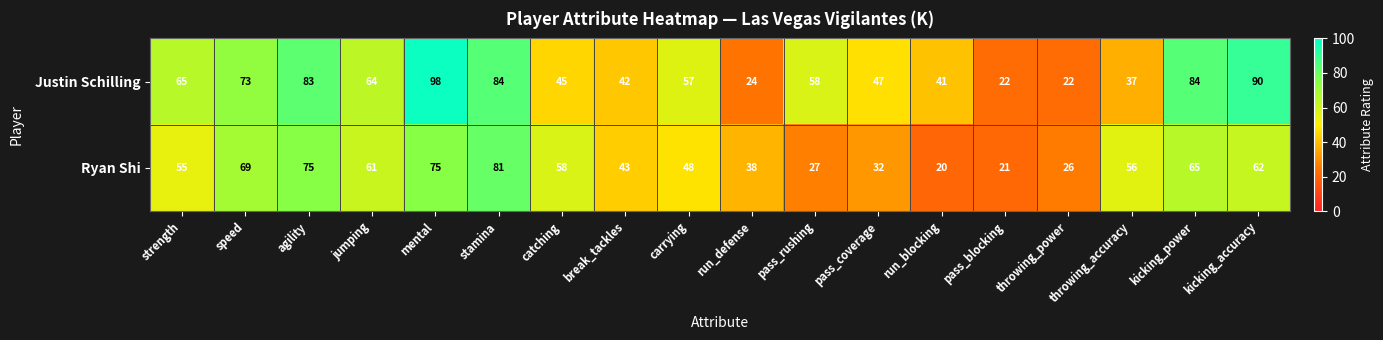

List the series in order of their peak value, lowest first.

Ryan Shi, Justin Schilling